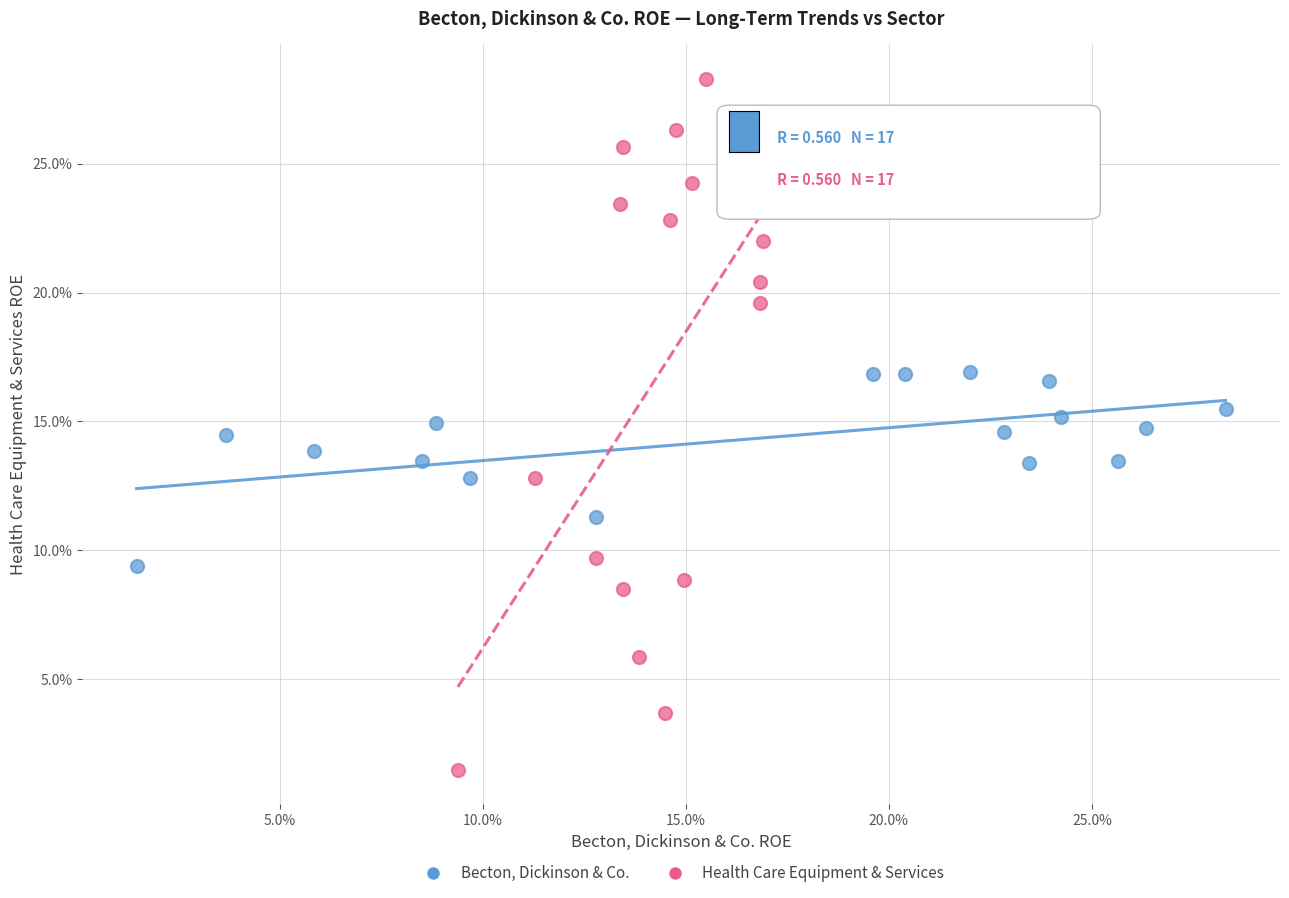

Which series has the widest spread of Y values?

Health Care Equipment & Services